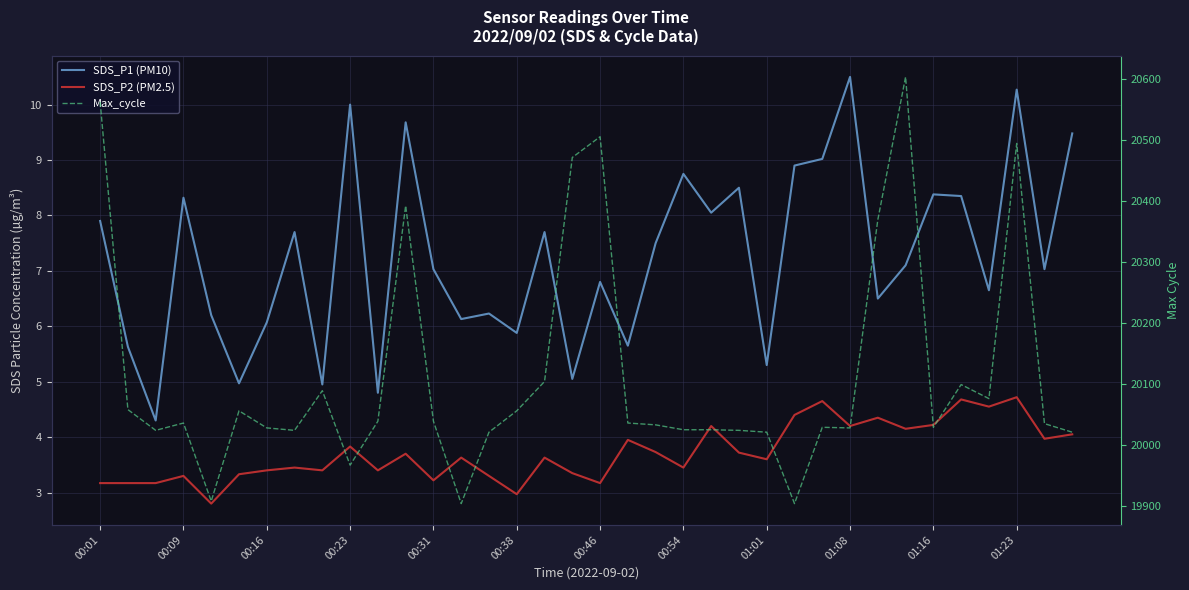

True or false: Max_cycle and SDS_P2 (PM2.5) cross at least once.

False